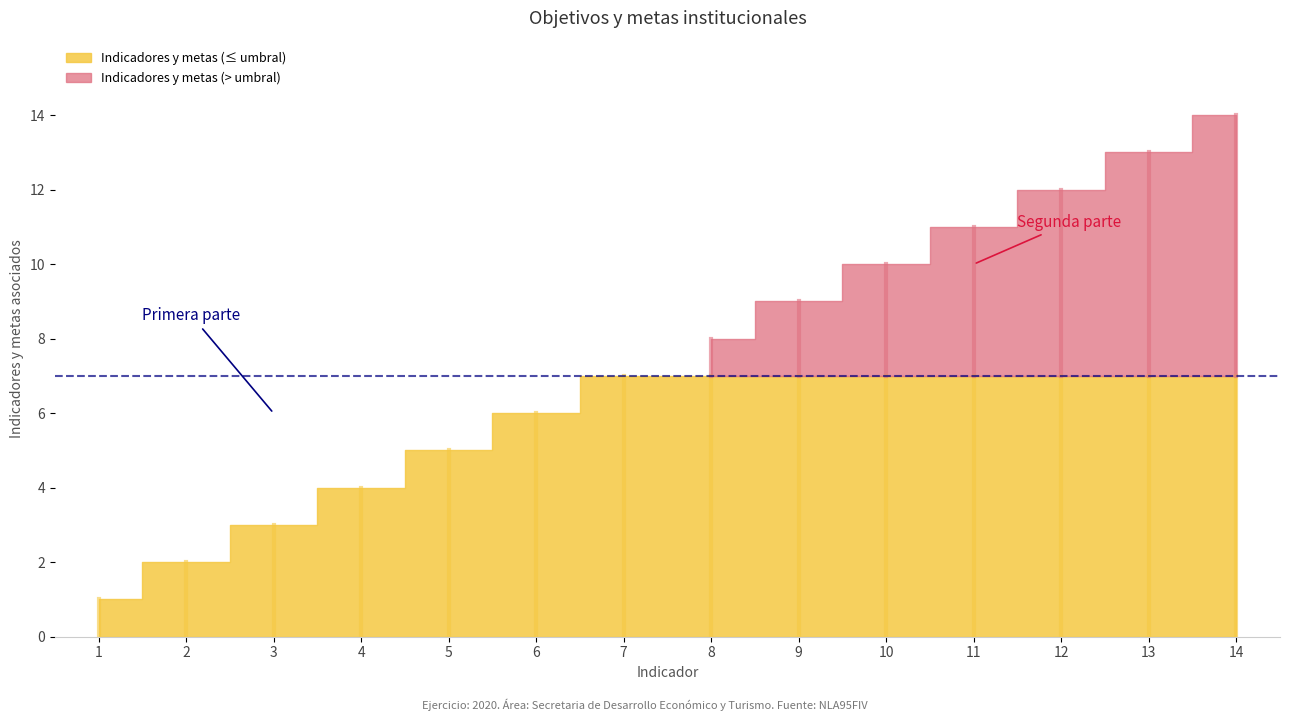

Which category has the highest value across all series?

14